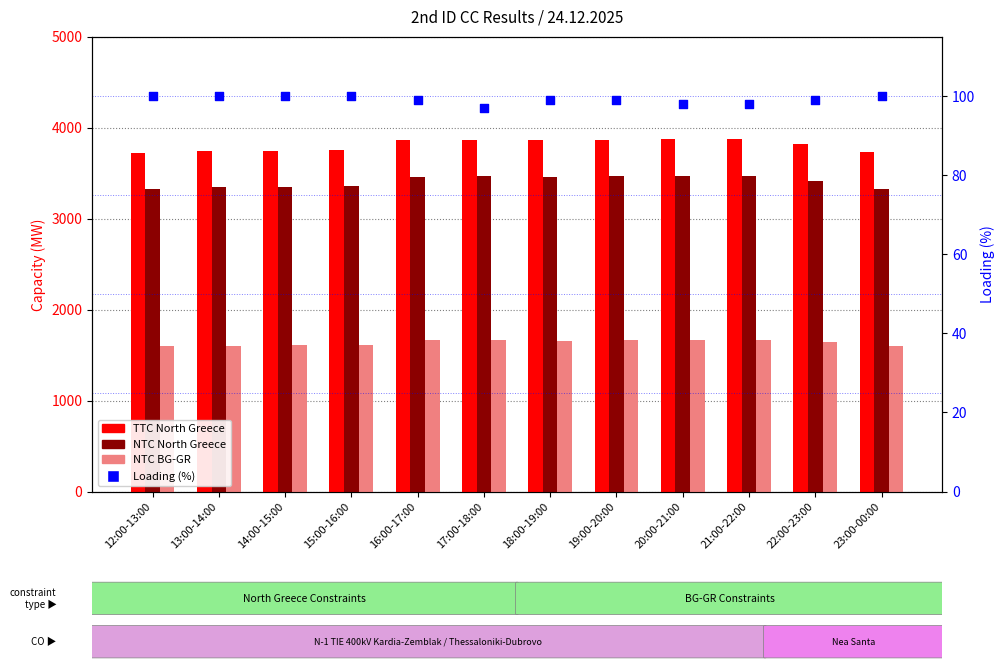

What is the total value across all series at 20:00-21:00?

9108